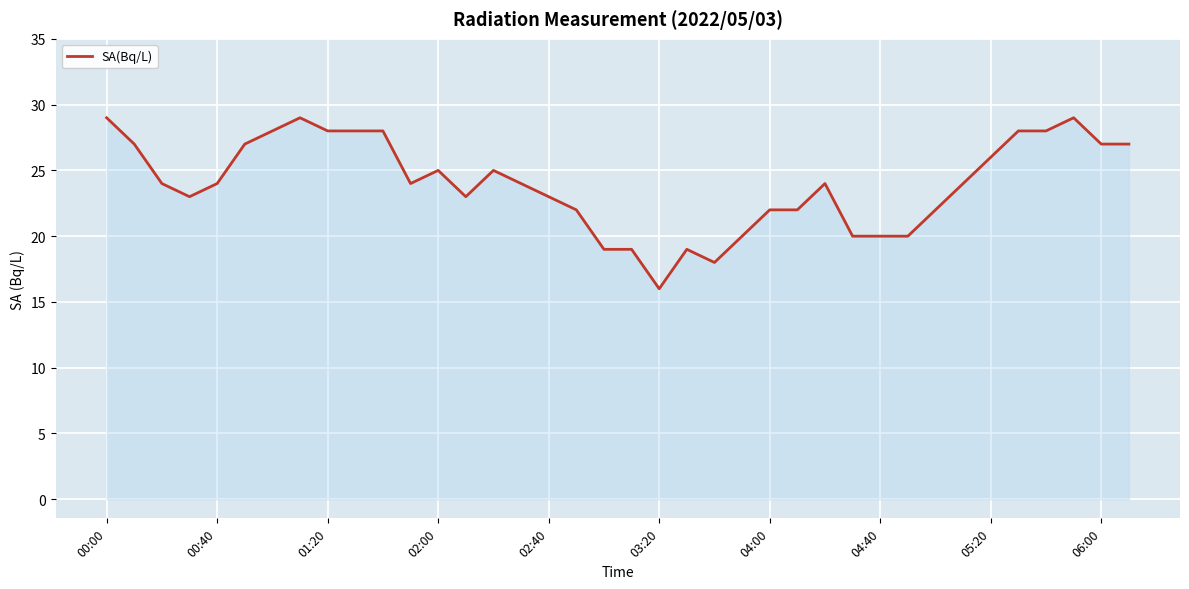

What is the average value?

24